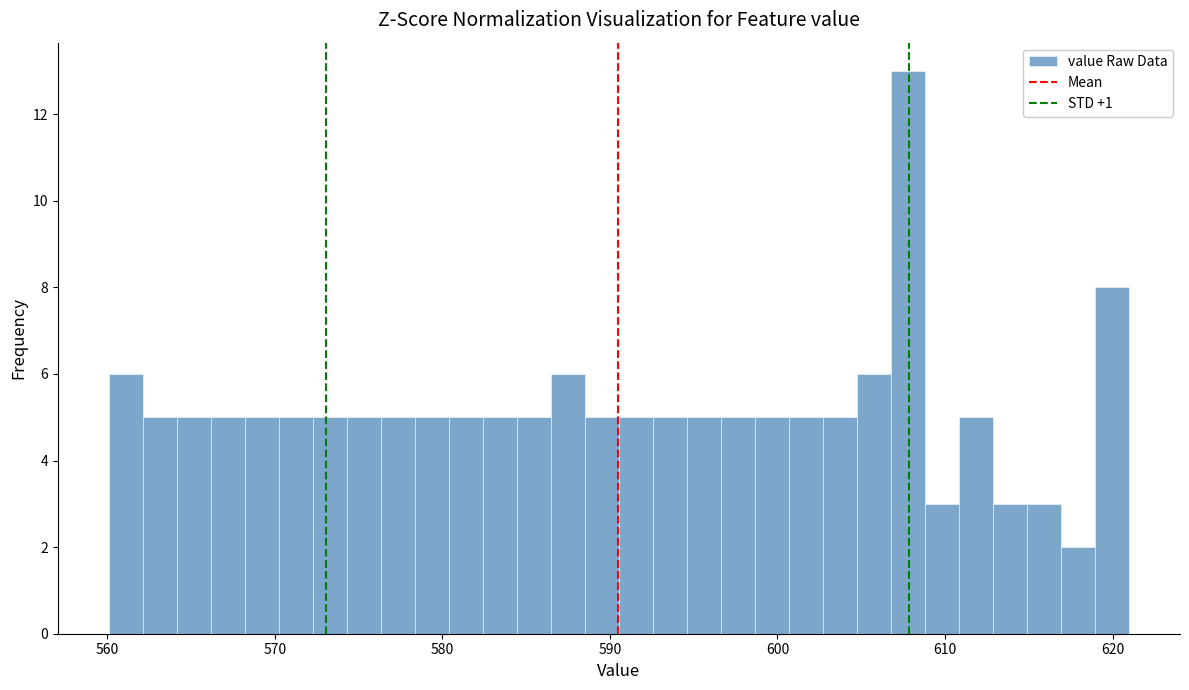

Around what value on the x-axis is the tallest bar? Give the approximate position of its centre, as read against the axis.

608